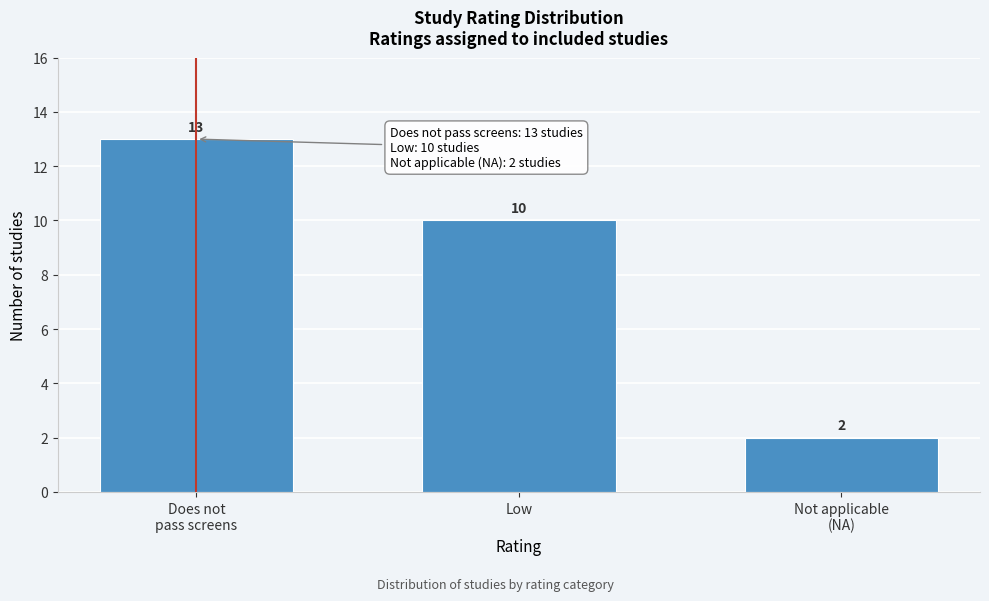

Reading left to right, what are all the values shown in this chart?

13	10	2